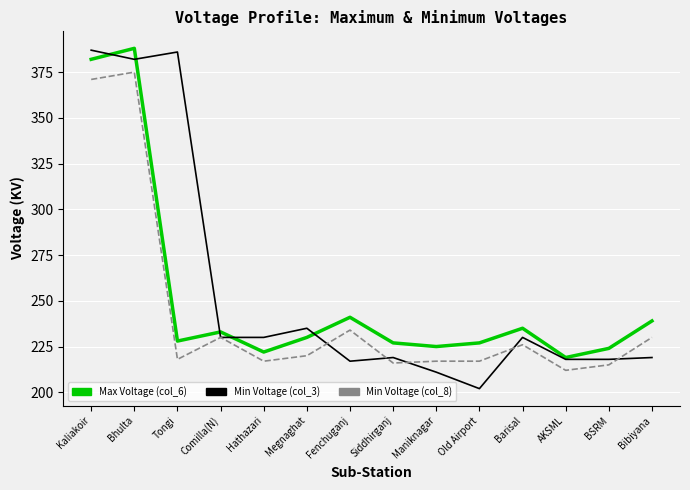

True or false: Max Voltage (col_6) has more than 1 interior local peaks.

True